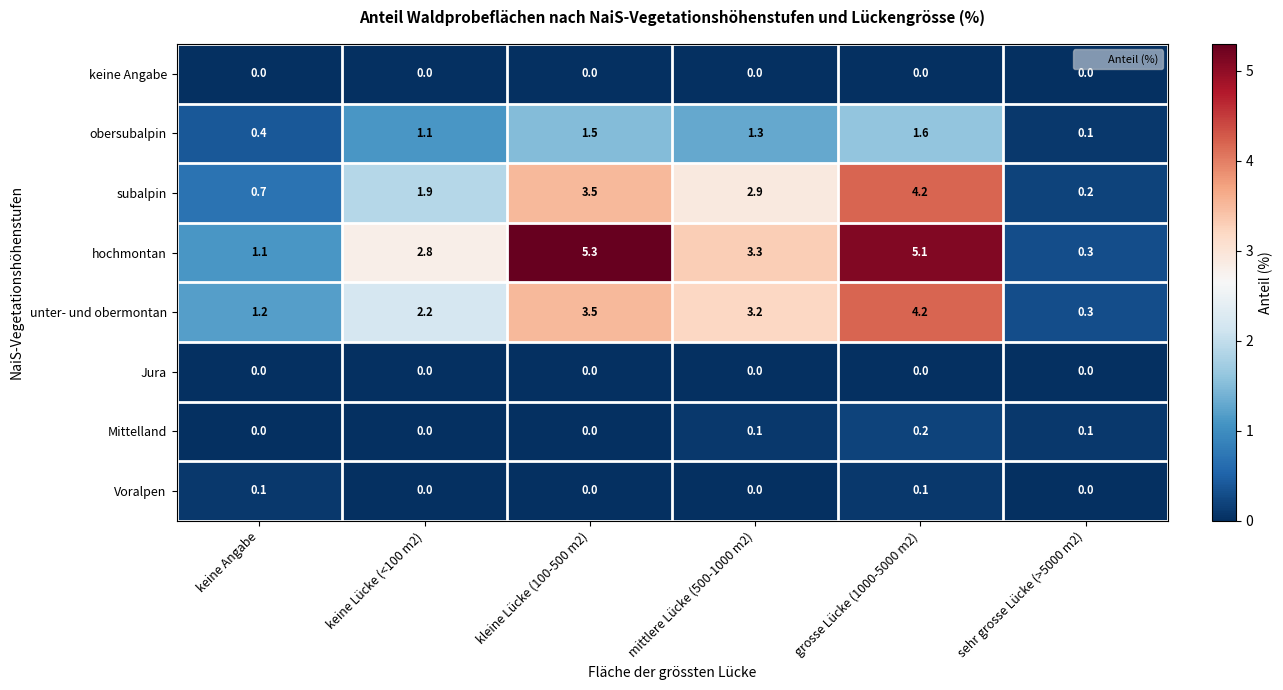

What is the difference between the highest and lowest values at kleine Lücke (100-500 m2)?

5.3